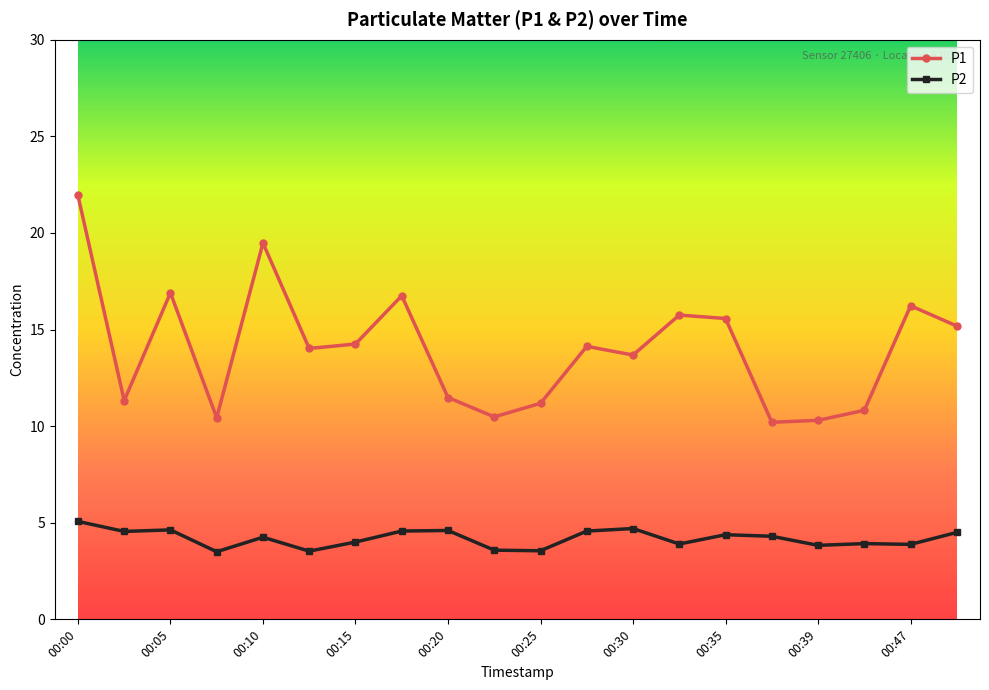

True or false: P2 and P1 cross at least once.

False